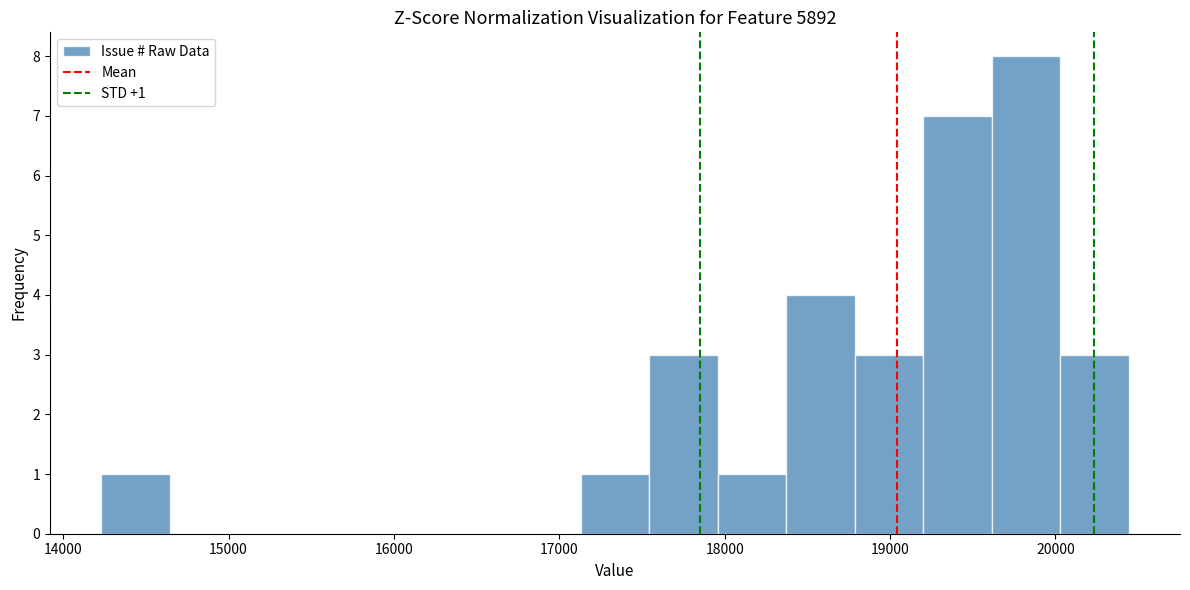

Which range on the x-axis has the tallest bar?

19600 to 20000